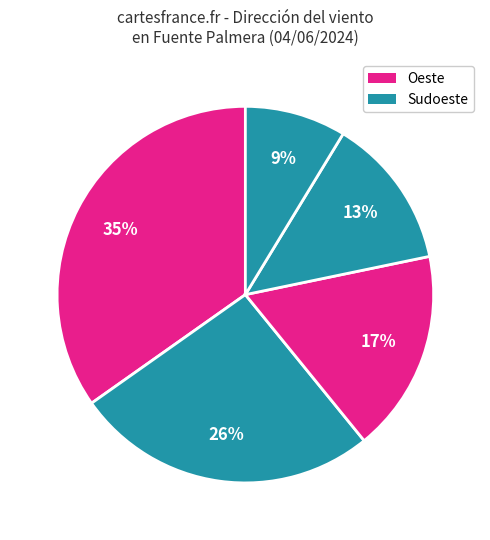

How many segments does this pie chart have?

5